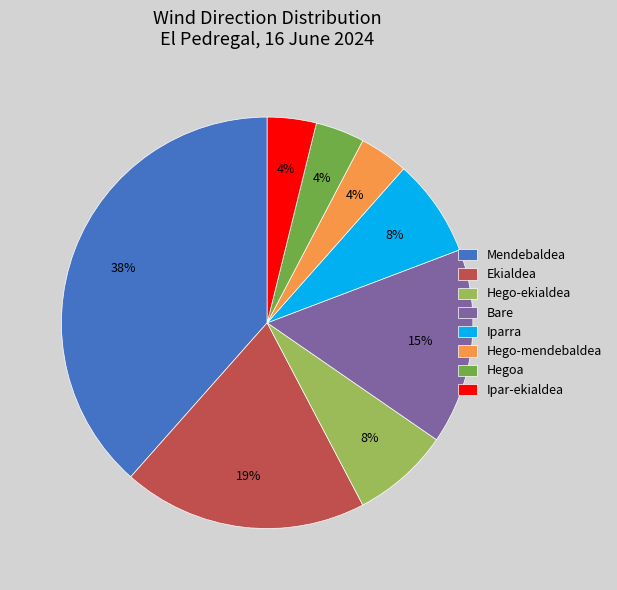

How many segments does this pie chart have?

8